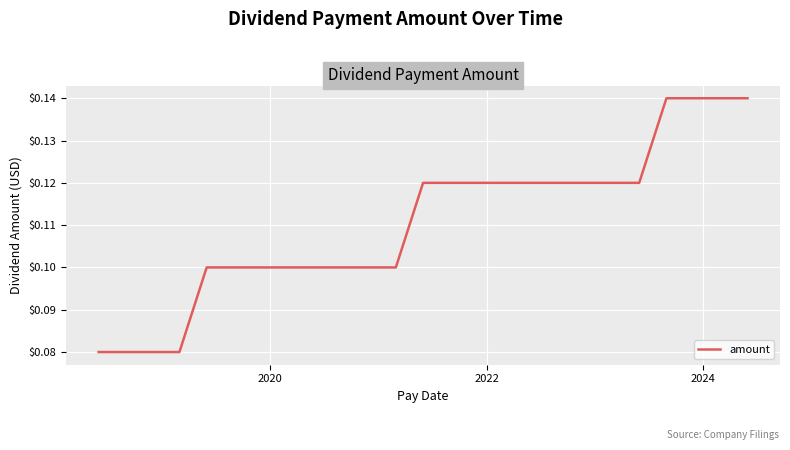

Does the chart display data point markers on the line(s)?

No